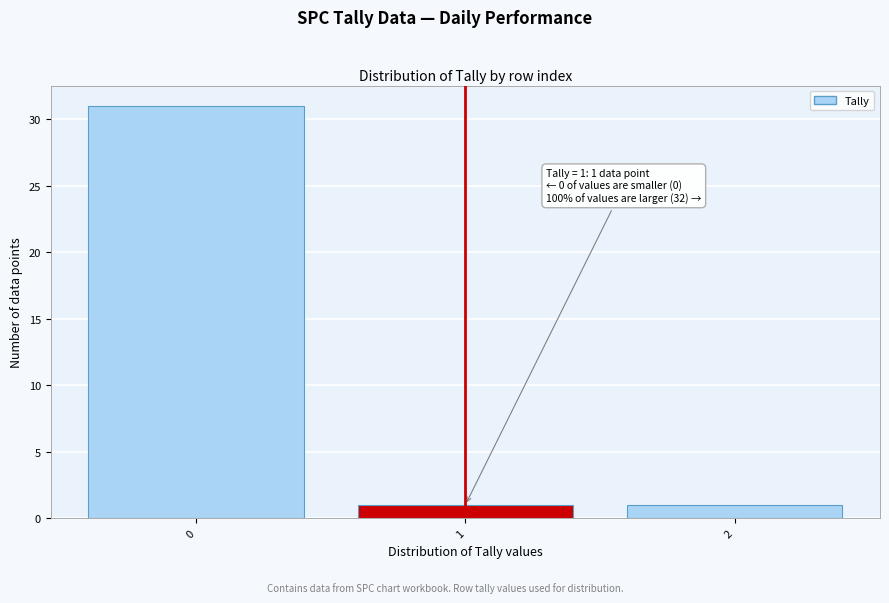

Reading left to right, transcribe all the data shown in this chart.

0=31	1=1	2=1